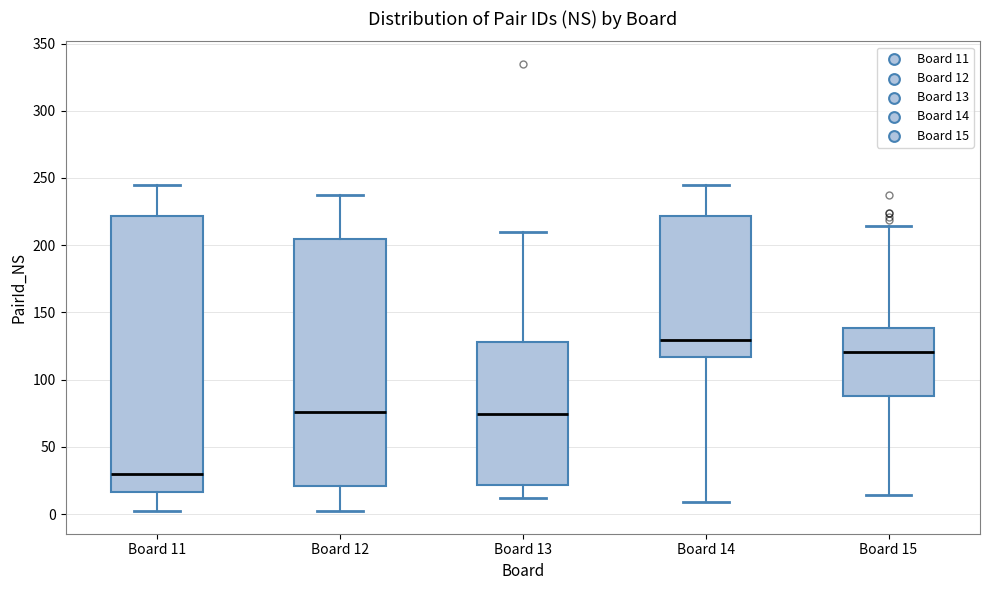

Where does the lower whisker of the box for Board 13 end on the y-axis? The values are not printed on the chart, so give them approximately, as read against the axis.

10